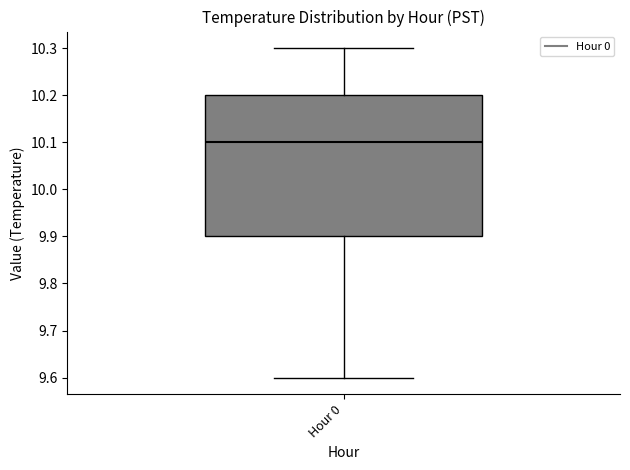

Transcribe this box plot: give where the median line is, the range the box spans, and where the two whiskers end, as read against the y-axis. The values are not printed on the chart, so give them approximately, as read against the axis.

median 10.1, box 9.9 to 10.2, whiskers 9.6 to 10.3